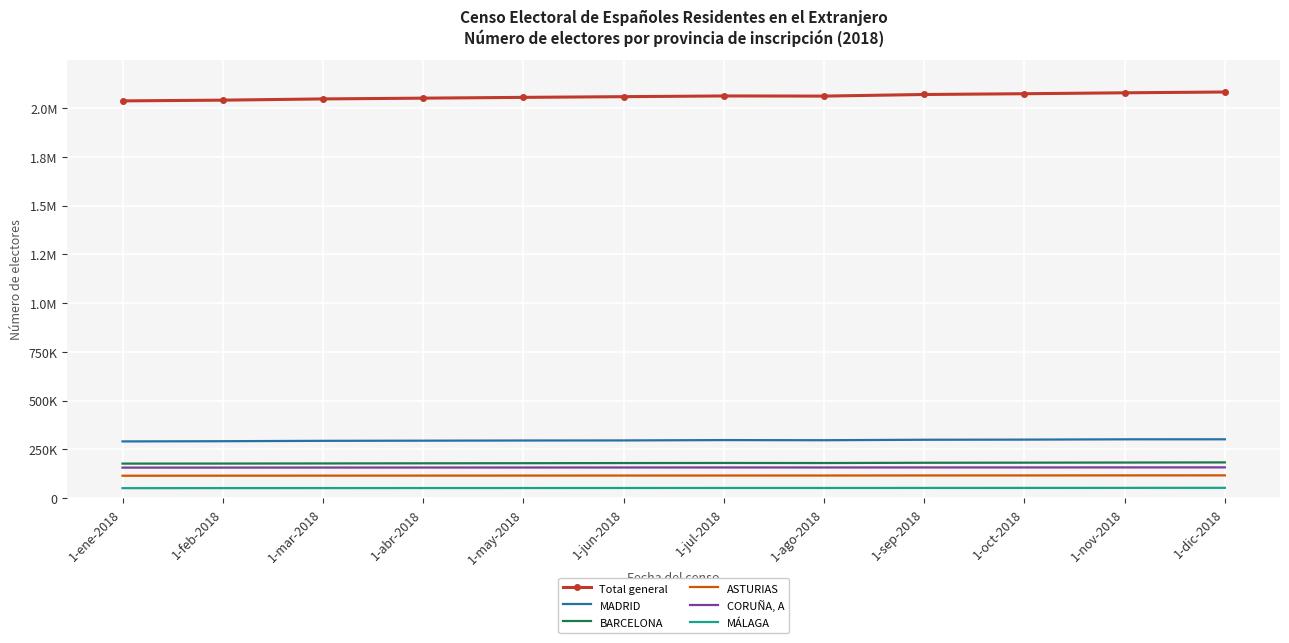

At 1-ene-2018, list the series in order from largest to smallest.

Total general, MADRID, BARCELONA, CORUÑA, A, ASTURIAS, MÁLAGA